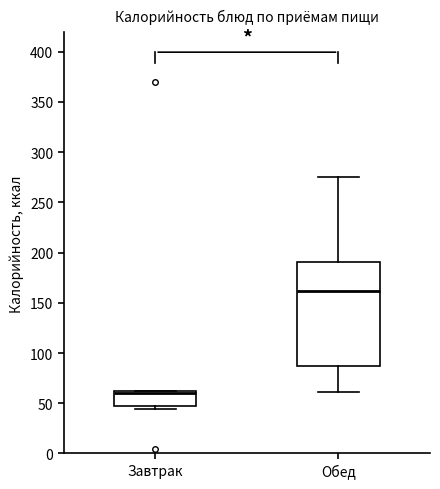

Reading left to right, read every box against the y-axis: the position of its median line, the range the box covers, and the ends of its whiskers. The values are not printed on the chart, so give them approximately, as read against the axis.

Завтрак: median 60 (just below the box's upper edge), box 50 to 60, whiskers 45 to 65
Обед: median 160, box 85 to 190, whiskers 60 to 275